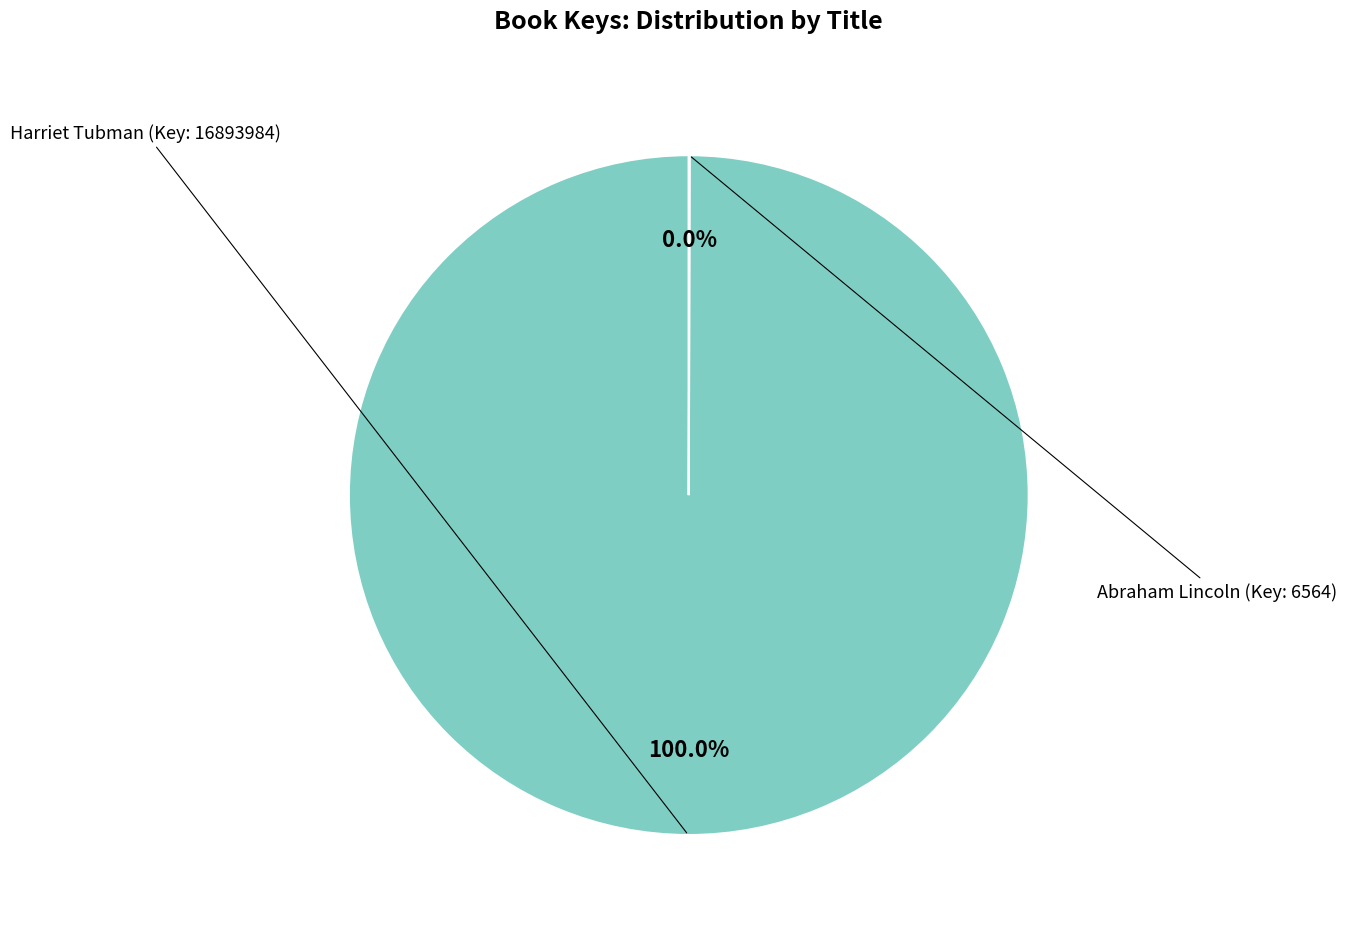

Does any single category account for the majority?

Yes